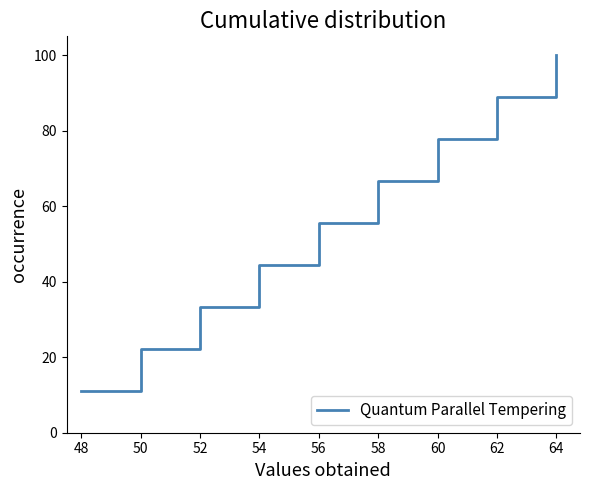

What is the approximate value at 64?

100.0